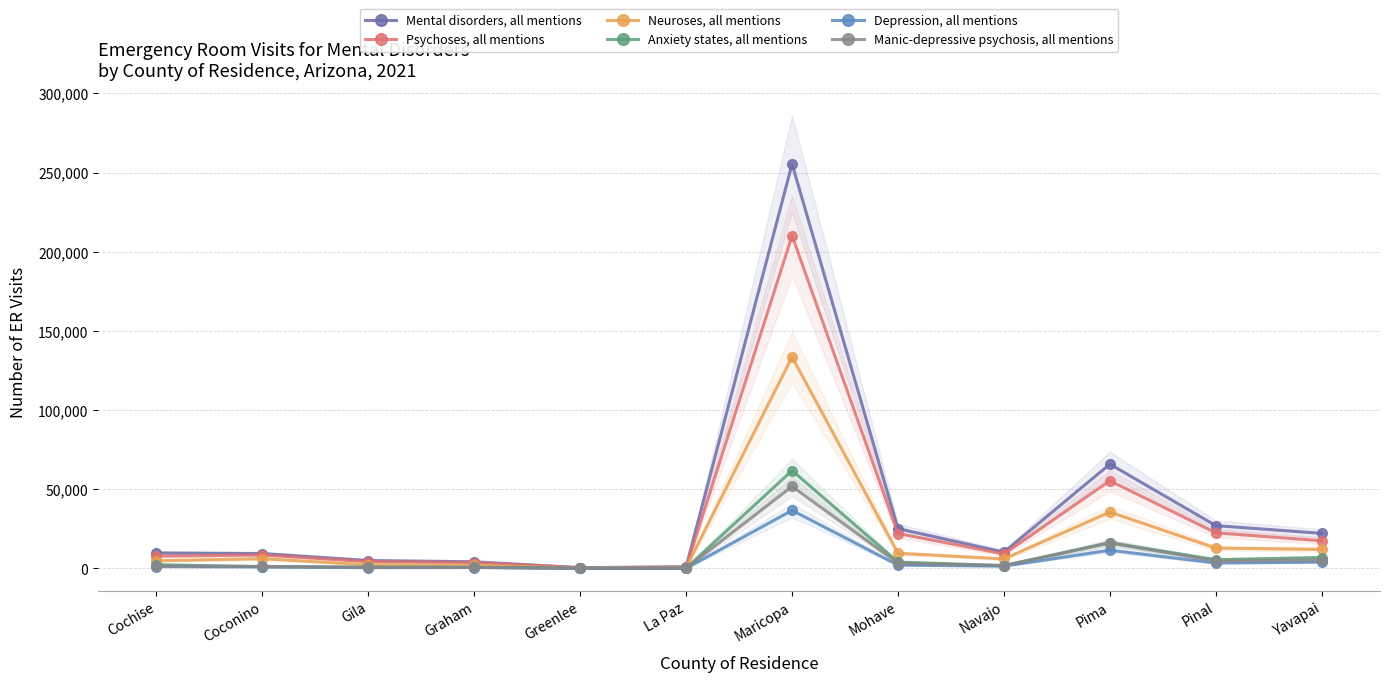

True or false: Manic-depressive psychosis, all mentions and Psychoses, all mentions intersect in this chart.

False